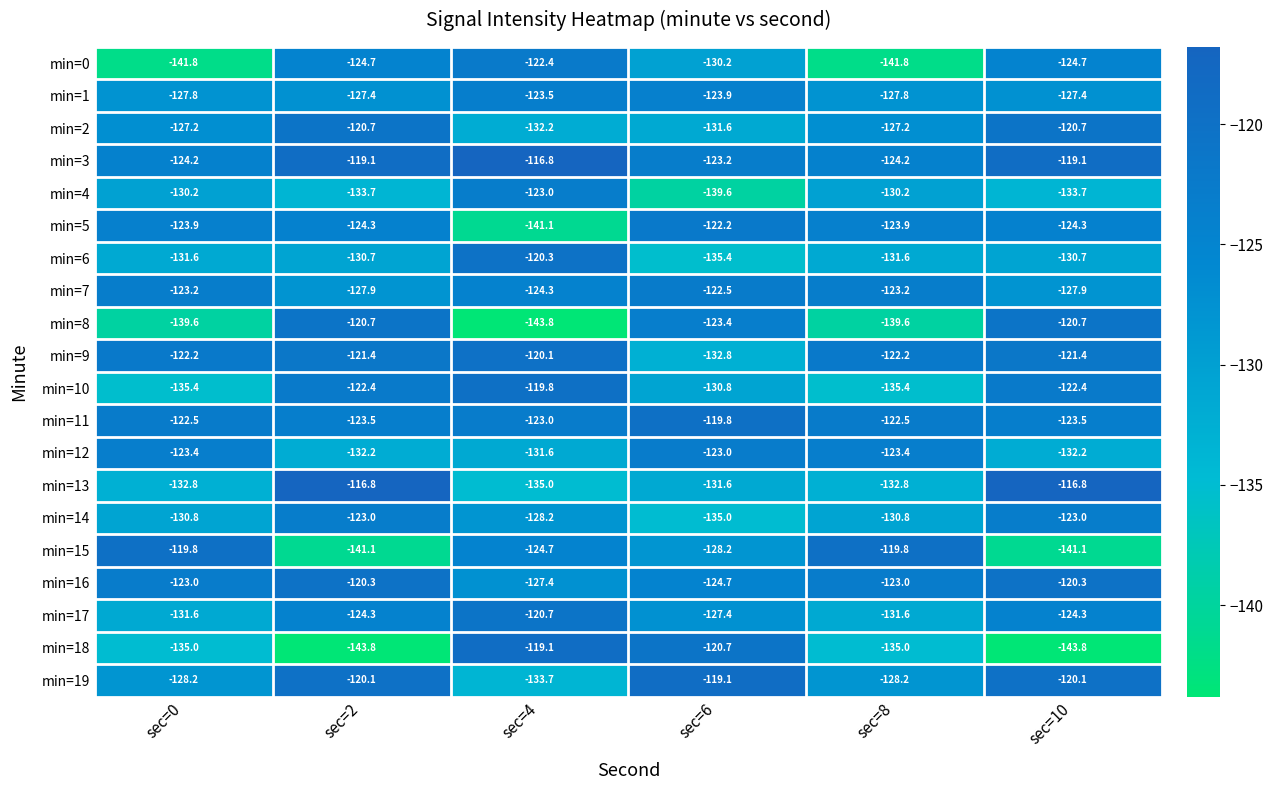

How many categories are shown in the chart?

6